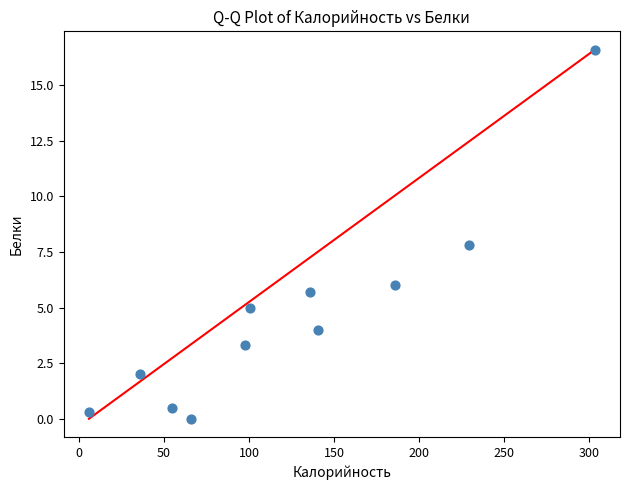

What Y value in the scatter plot is closest to 8?

7.8